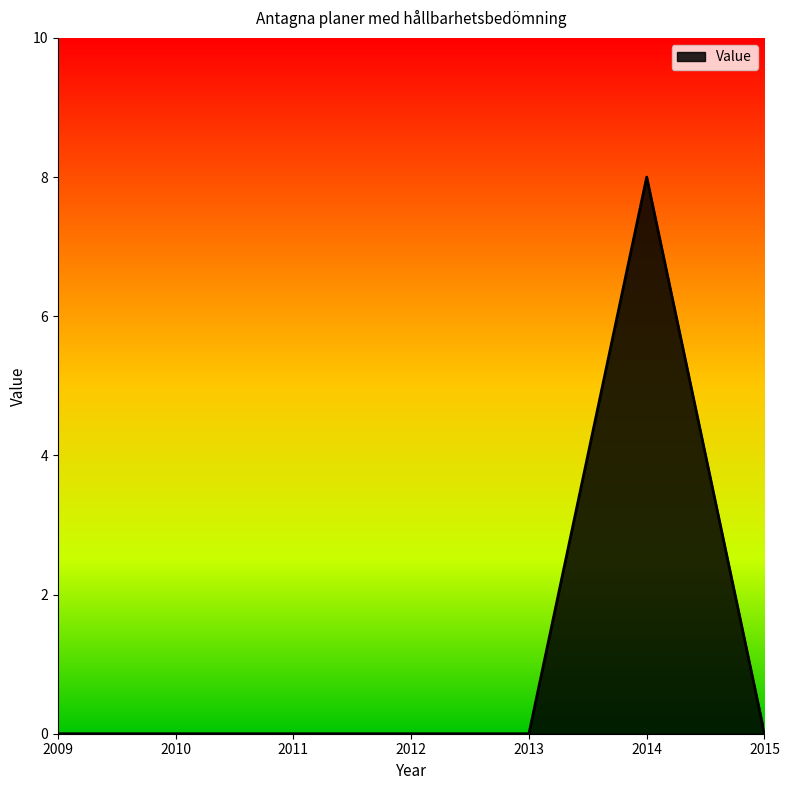

Count the number of data series in this chart.

1